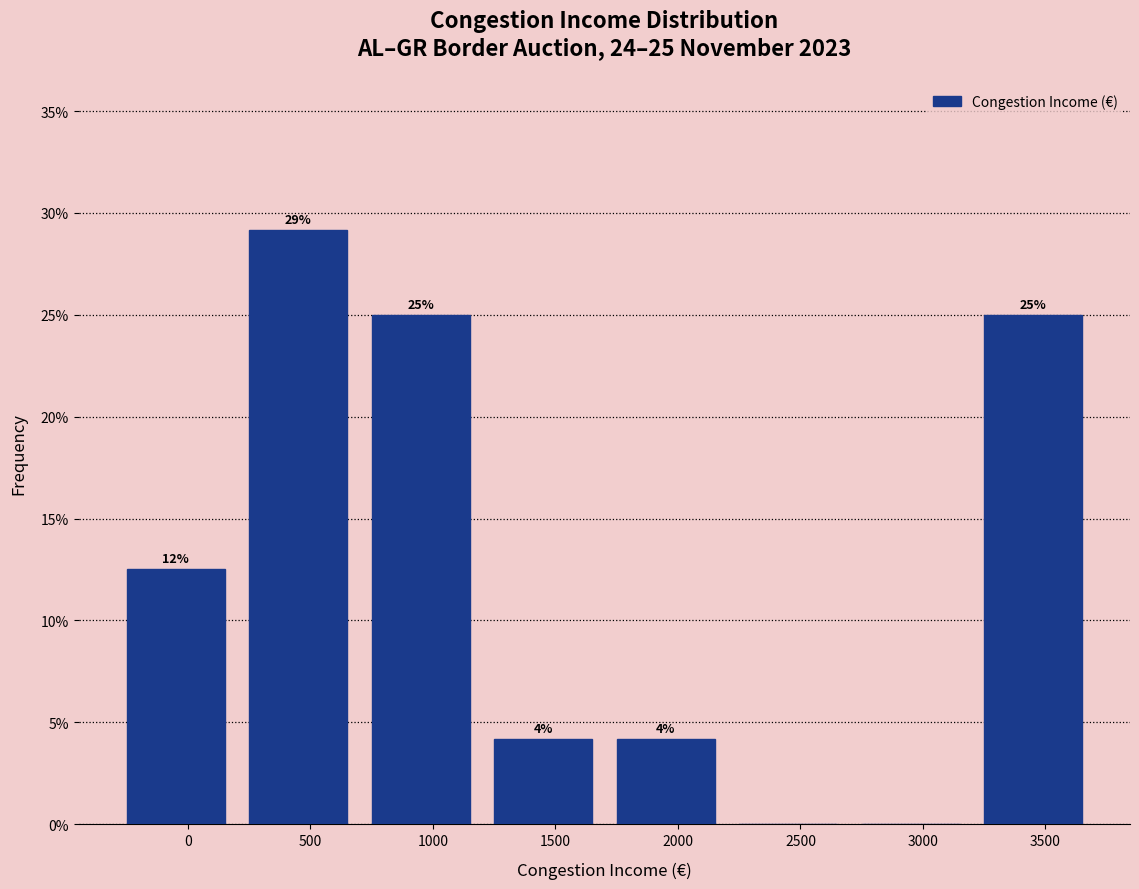

Are the bars horizontal?

No